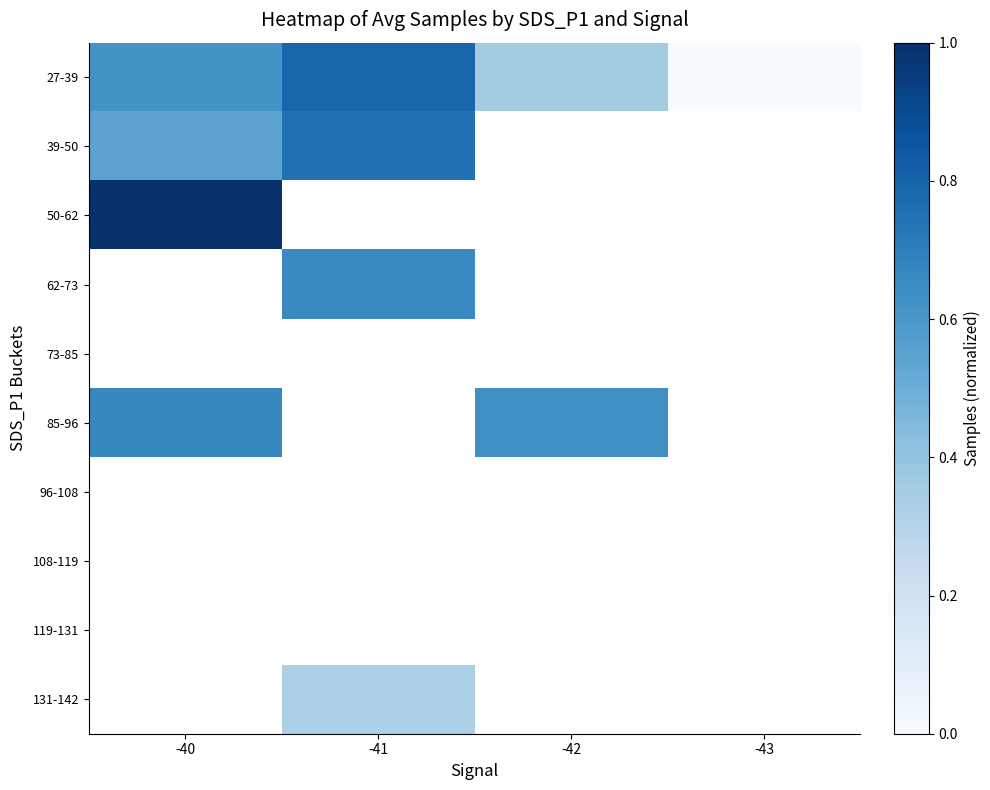

List the series in order of their peak value, lowest first.

39-50, 27-39, 50-62, 62-73, 73-85, 85-96, 96-108, 108-119, 119-131, 131-142